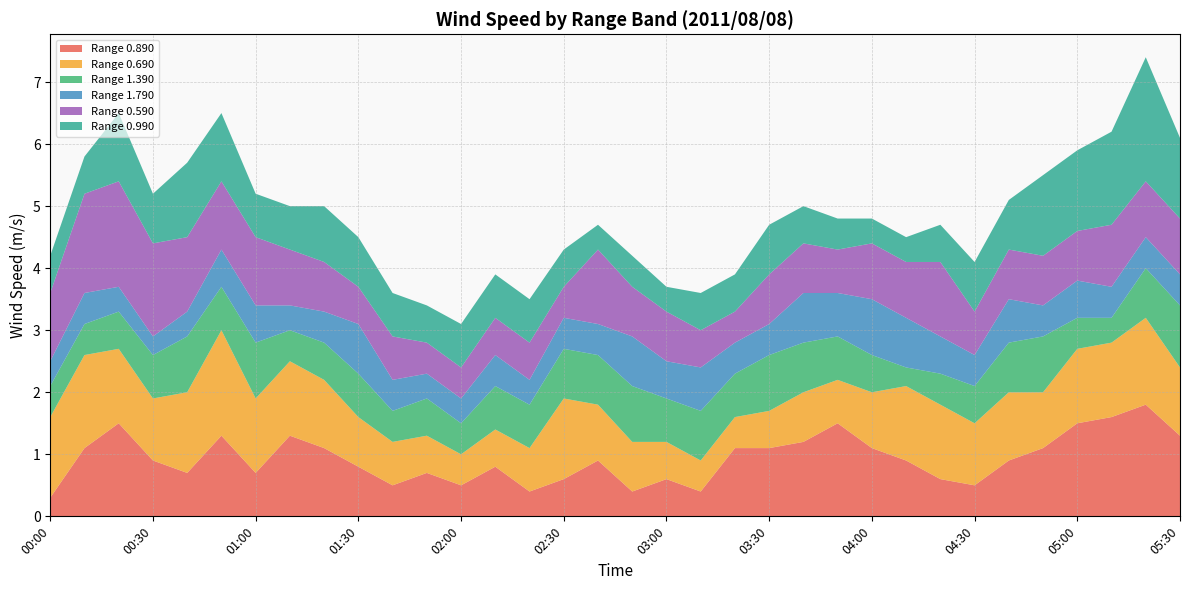

Reading right to left, list all the values displayed in this chart.

0.890: 05:30=1.3	05:20=1.8	05:10=1.6	05:00=1.5	04:50=1.1	04:40=0.9	04:30=0.5	04:20=0.6	04:10=0.9	04:00=1.1	03:50=1.5	03:40=1.2	03:30=1.1	03:20=1.1	03:10=0.4	03:00=0.6	02:50=0.4	02:40=0.9	02:30=0.6	02:20=0.4	02:10=0.8	02:00=0.5	01:50=0.7	01:40=0.5	01:30=0.8	01:20=1.1	01:10=1.3	01:00=0.7	00:50=1.3	00:40=0.7	00:30=0.9	00:20=1.5	00:10=1.1	00:00=0.3
0.690: 05:30=1.1	05:20=1.4	05:10=1.2	05:00=1.2	04:50=0.9	04:40=1.1	04:30=1.0	04:20=1.2	04:10=1.2	04:00=0.9	03:50=0.7	03:40=0.8	03:30=0.6	03:20=0.5	03:10=0.5	03:00=0.6	02:50=0.8	02:40=0.9	02:30=1.3	02:20=0.7	02:10=0.6	02:00=0.5	01:50=0.6	01:40=0.7	01:30=0.8	01:20=1.1	01:10=1.2	01:00=1.2	00:50=1.7	00:40=1.3	00:30=1.0	00:20=1.2	00:10=1.5	00:00=1.3
1.390: 05:30=1.0	05:20=0.8	05:10=0.4	05:00=0.5	04:50=0.9	04:40=0.8	04:30=0.6	04:20=0.5	04:10=0.3	04:00=0.6	03:50=0.7	03:40=0.8	03:30=0.9	03:20=0.7	03:10=0.8	03:00=0.7	02:50=0.9	02:40=0.8	02:30=0.8	02:20=0.7	02:10=0.7	02:00=0.5	01:50=0.6	01:40=0.5	01:30=0.7	01:20=0.6	01:10=0.5	01:00=0.9	00:50=0.7	00:40=0.9	00:30=0.7	00:20=0.6	00:10=0.5	00:00=0.5
1.790: 05:30=0.5	05:20=0.5	05:10=0.5	05:00=0.6	04:50=0.5	04:40=0.7	04:30=0.5	04:20=0.6	04:10=0.8	04:00=0.9	03:50=0.7	03:40=0.8	03:30=0.5	03:20=0.5	03:10=0.7	03:00=0.6	02:50=0.8	02:40=0.5	02:30=0.5	02:20=0.4	02:10=0.5	02:00=0.4	01:50=0.4	01:40=0.5	01:30=0.8	01:20=0.5	01:10=0.4	01:00=0.6	00:50=0.6	00:40=0.4	00:30=0.3	00:20=0.4	00:10=0.5	00:00=0.4
0.590: 05:30=0.9	05:20=0.9	05:10=1.0	05:00=0.8	04:50=0.8	04:40=0.8	04:30=0.7	04:20=1.2	04:10=0.9	04:00=0.9	03:50=0.7	03:40=0.8	03:30=0.8	03:20=0.5	03:10=0.6	03:00=0.8	02:50=0.8	02:40=1.2	02:30=0.5	02:20=0.6	02:10=0.6	02:00=0.5	01:50=0.5	01:40=0.7	01:30=0.6	01:20=0.8	01:10=0.9	01:00=1.1	00:50=1.1	00:40=1.2	00:30=1.5	00:20=1.7	00:10=1.6	00:00=1.1
0.990: 05:30=1.3	05:20=2.0	05:10=1.5	05:00=1.3	04:50=1.3	04:40=0.8	04:30=0.8	04:20=0.6	04:10=0.4	04:00=0.4	03:50=0.5	03:40=0.6	03:30=0.8	03:20=0.6	03:10=0.6	03:00=0.4	02:50=0.5	02:40=0.4	02:30=0.6	02:20=0.7	02:10=0.7	02:00=0.7	01:50=0.6	01:40=0.7	01:30=0.8	01:20=0.9	01:10=0.7	01:00=0.7	00:50=1.1	00:40=1.2	00:30=0.8	00:20=1.1	00:10=0.6	00:00=0.6